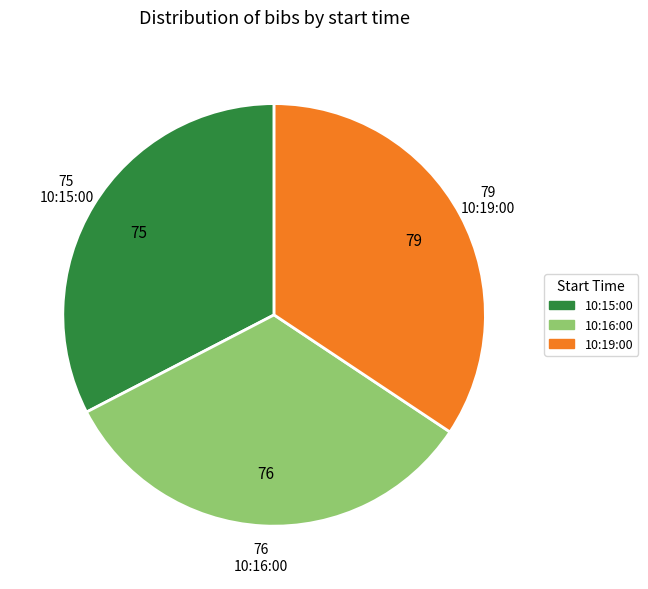

The 10:15:00 slice represents 20% of the pie. True or false?

False